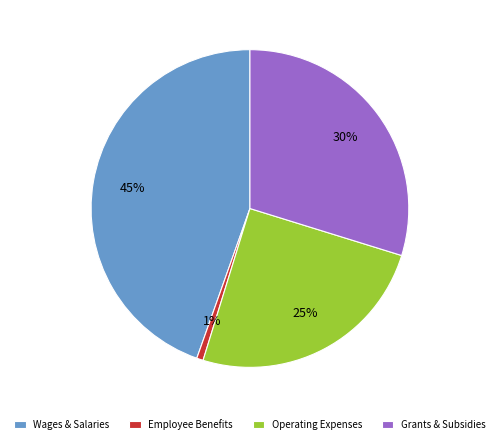

Is the sum of Operating Expenses and Wages & Salaries greater than half?

Yes